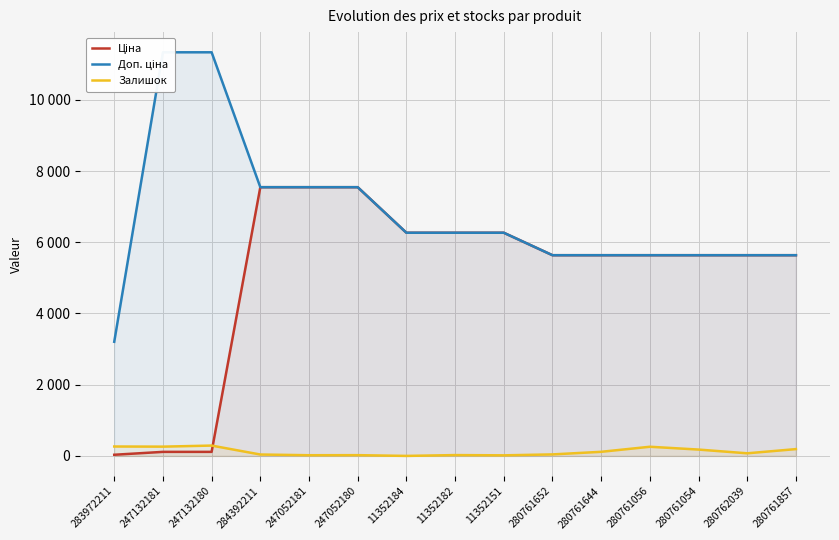

Where is Залишок nearest to the value 145?

280761644